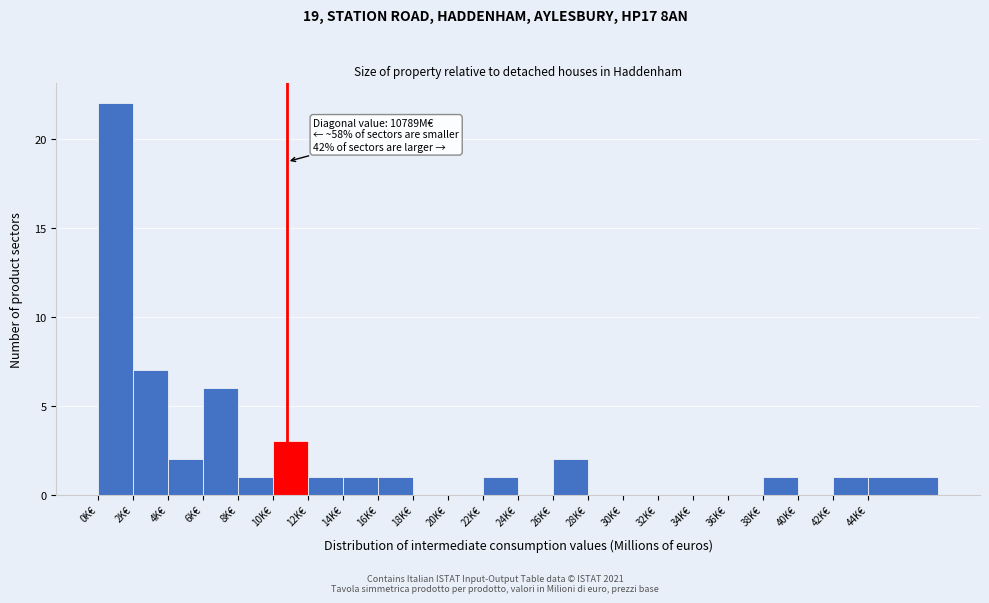

Reading left to right, what are all the values shown in this chart?

0K€=22	2K€=7	4K€=2	6K€=6	8K€=1	10K€=3	12K€=1	14K€=1	16K€=1	18K€=0	20K€=0	22K€=1	24K€=0	26K€=2	28K€=0	30K€=0	32K€=0	34K€=0	36K€=0	38K€=1	40K€=0	42K€=1	44K€=1